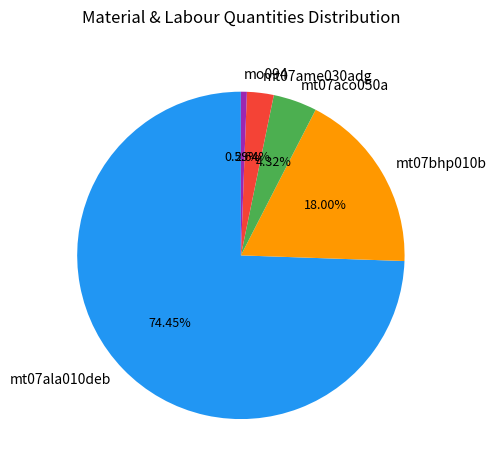

Between mt07ala010deb and mo094, which is larger?

mt07ala010deb